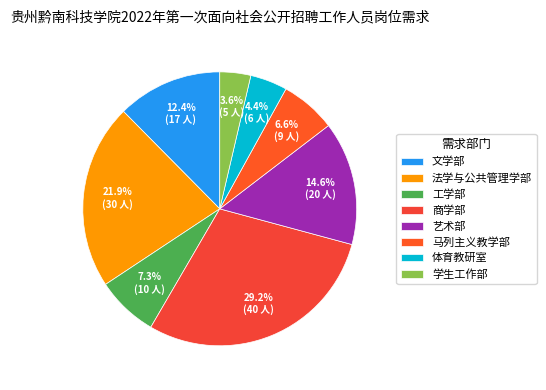

True or false: 马列主义教学部 accounts for 7% of the total.

True